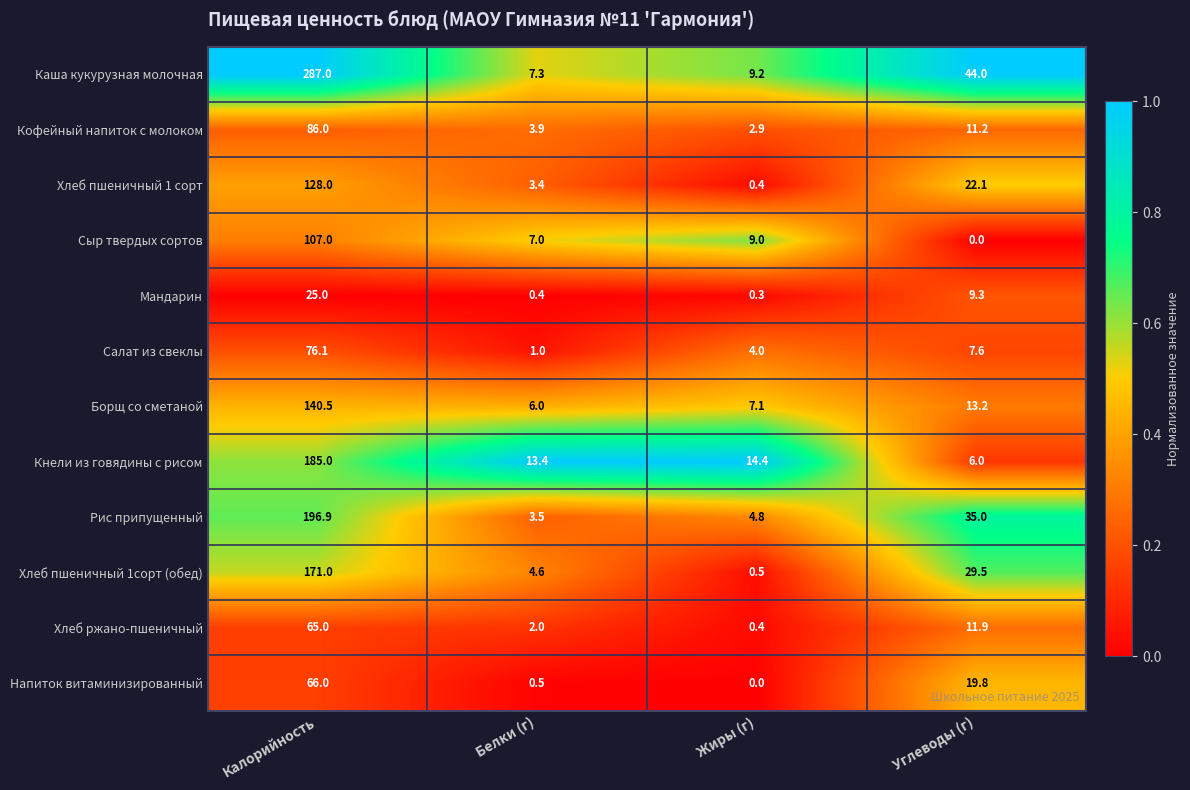

What is the total value across all series at Калорийность?

1533.5